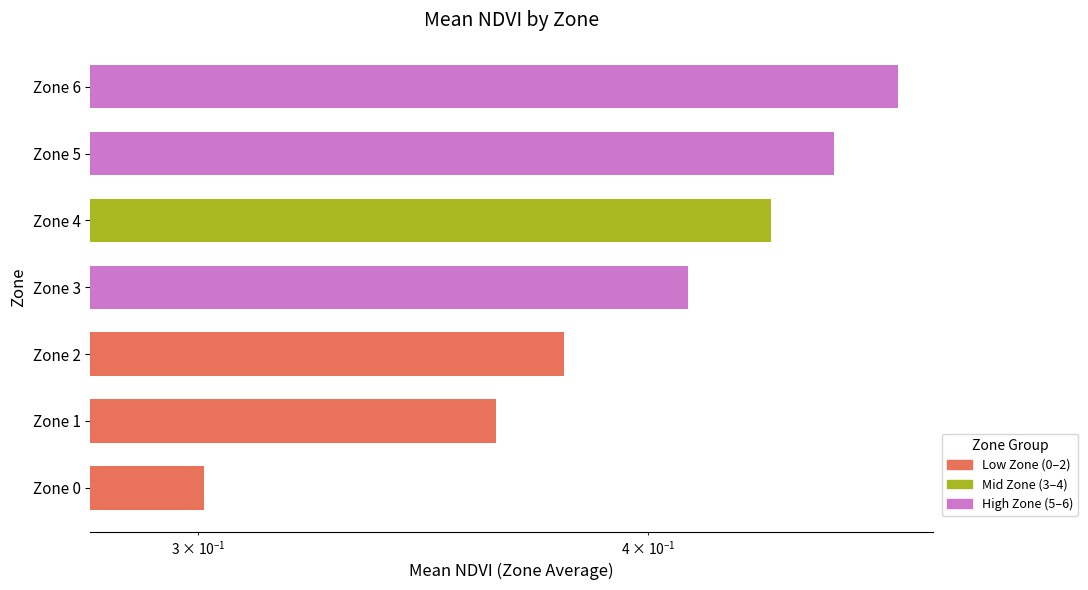

What is the value of the 7th bar from the left?

0.5